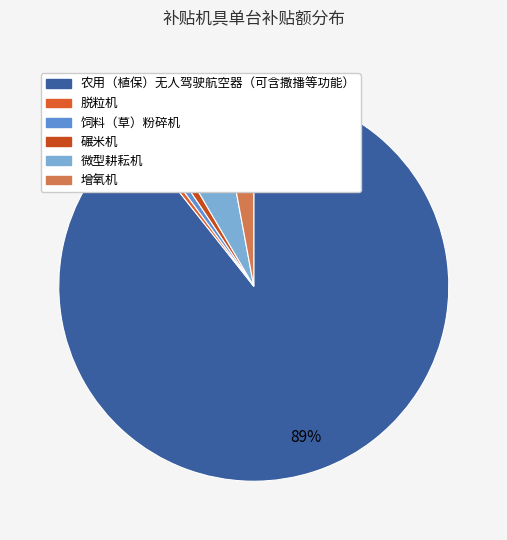

To the nearest percent, what is the average slice percentage?

17%